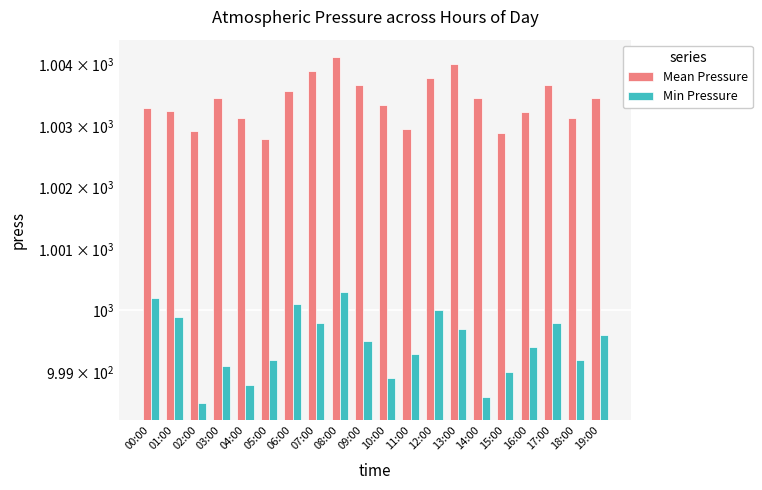

Rank the series at 19:00 from lowest to highest value.

Min Pressure, Mean Pressure